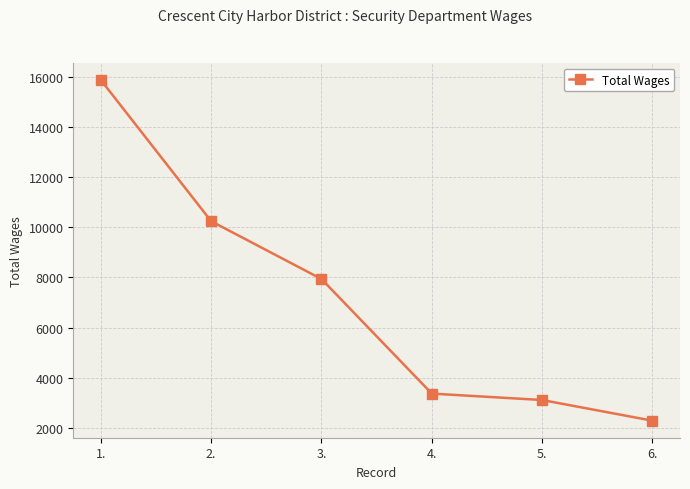

Which has a higher value, 6. or 5.?

5.